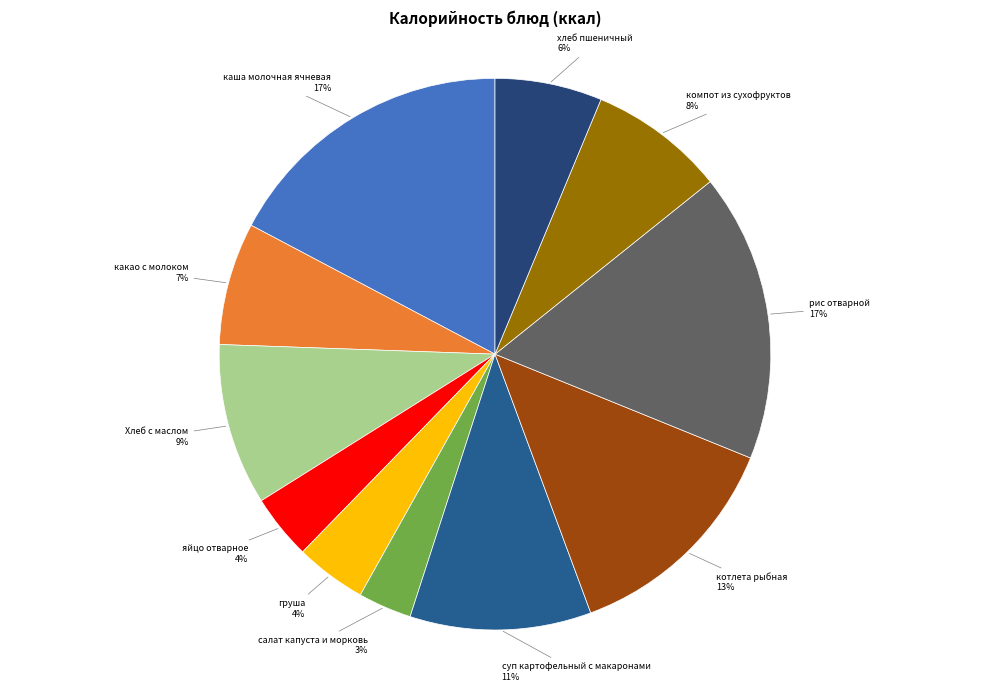

Is it true that Хлеб с маслом is 16% of the pie?

False